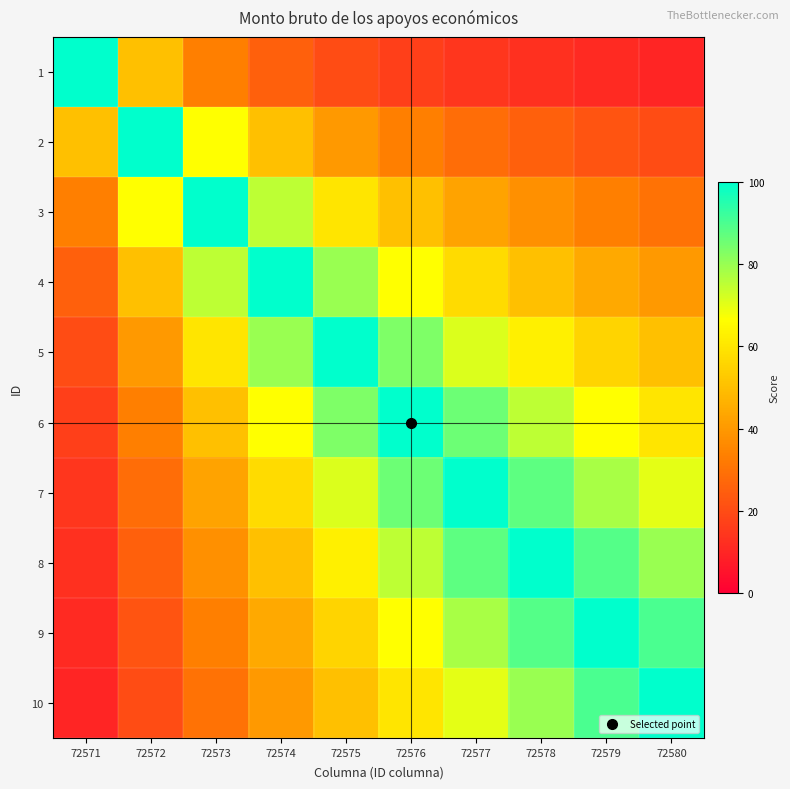

At which category is the sum across all series the highest?

72576